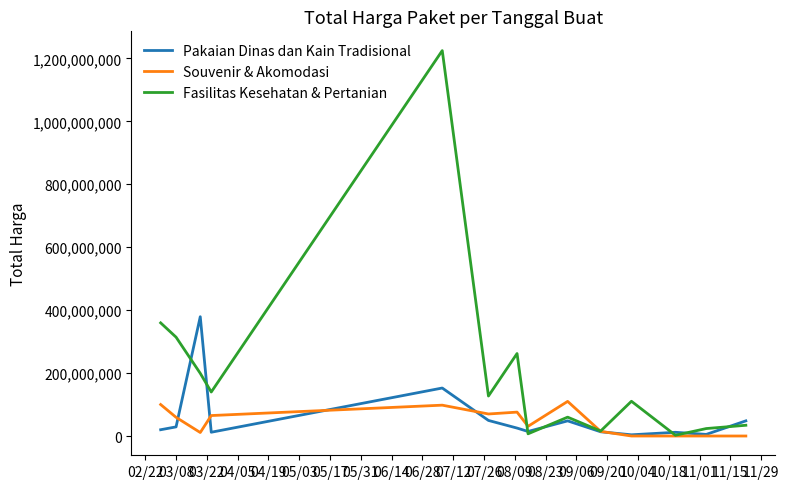

What is the sum of all Souvenir & Akomodasi values?

634945000